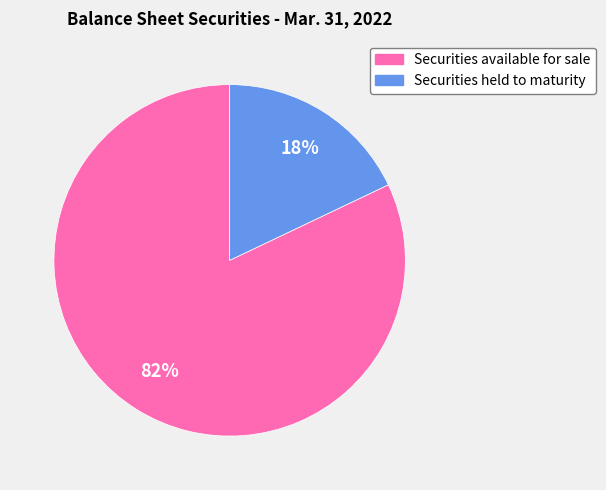

What is the largest slice in the pie chart?

Securities available for sale